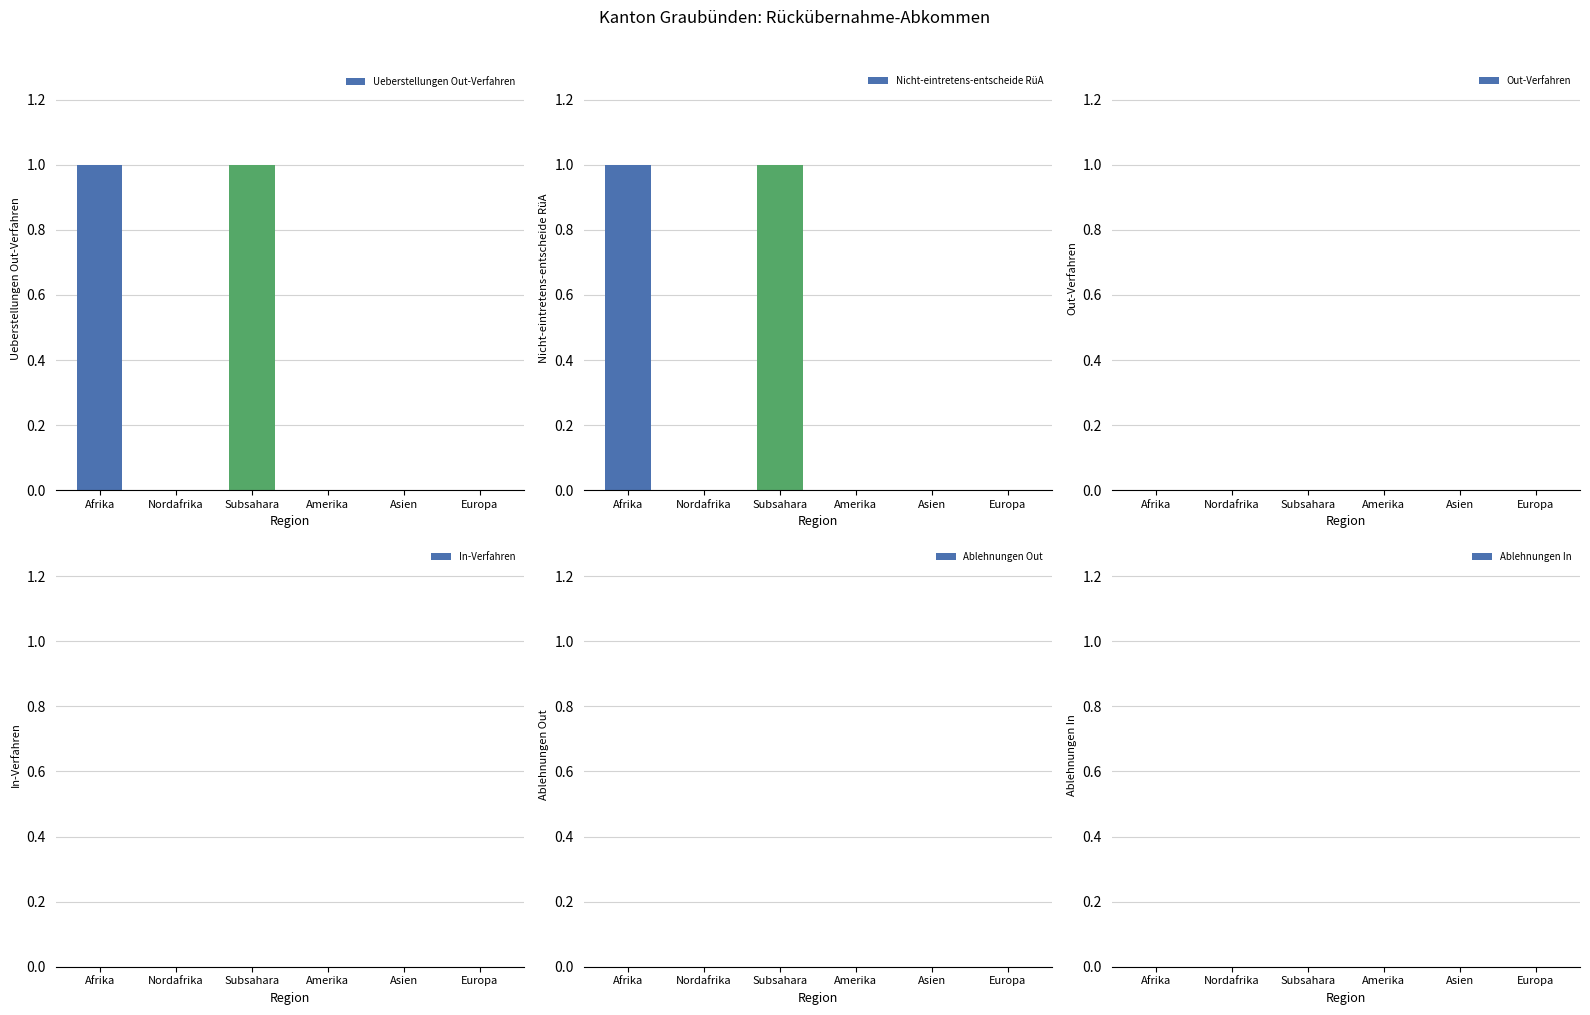

What is the maximum value shown in the chart?

1